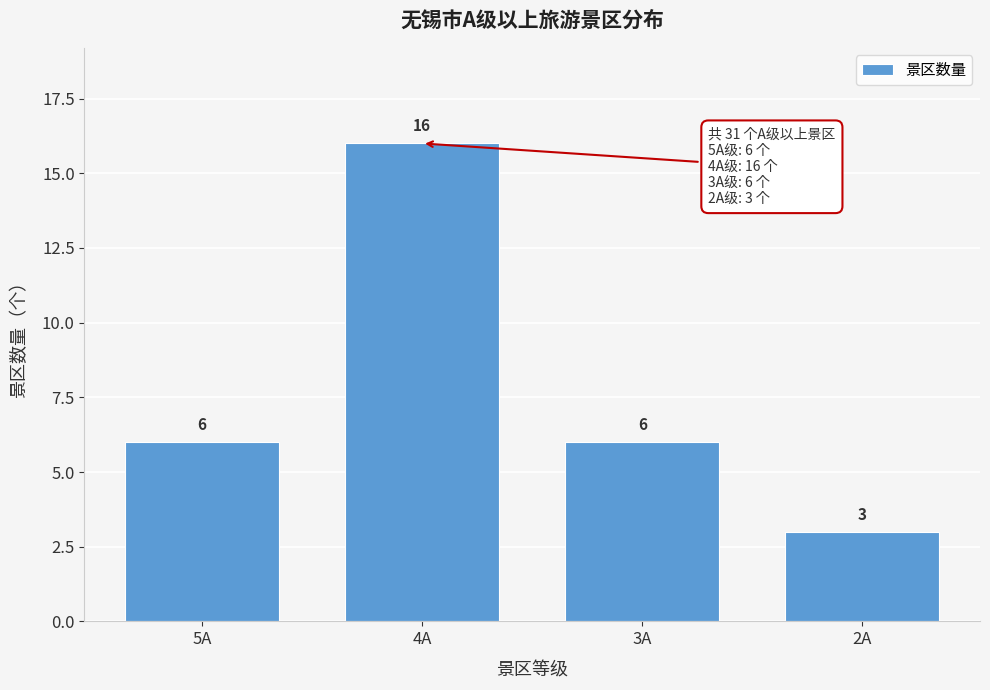

Reading left to right, transcribe all the data shown in this chart.

5A=6	4A=16	3A=6	2A=3